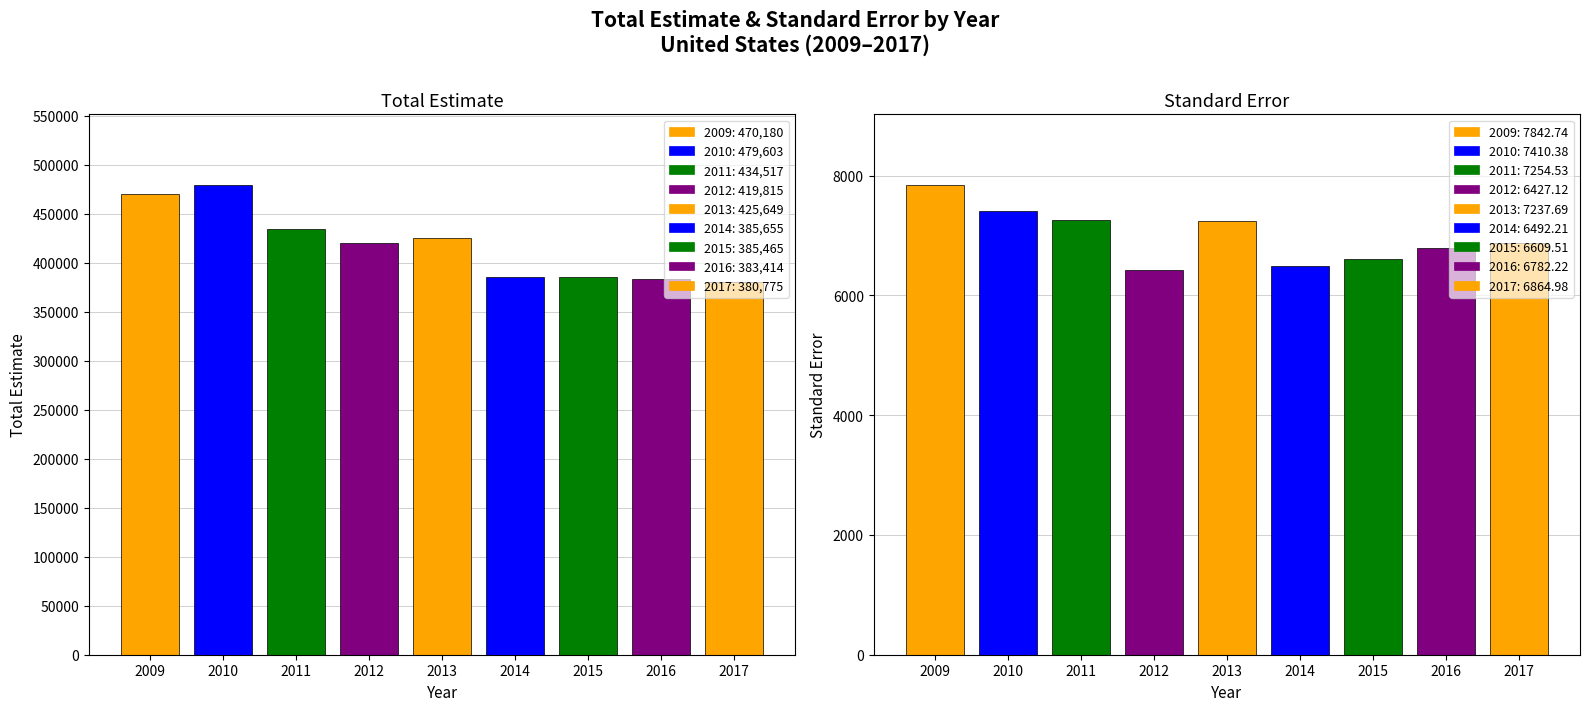

The value of total_est at 2014 is 584285.1. True or false?

False